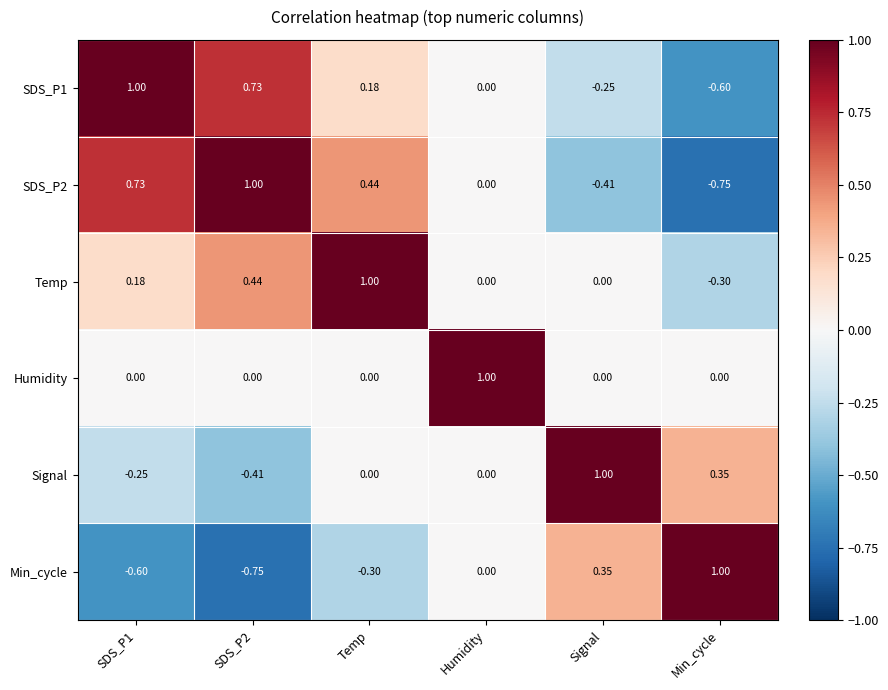

How many values in the Temp series are below 0?

1